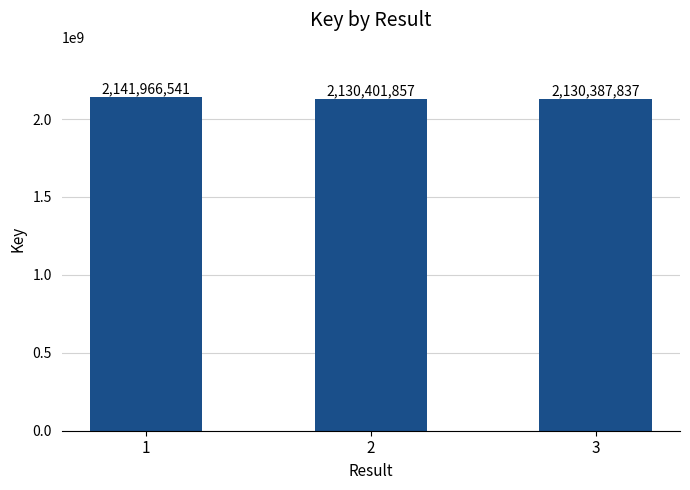

Reading right to left, extract all data points from this chart.

3=2130387837	2=2130401857	1=2141966541